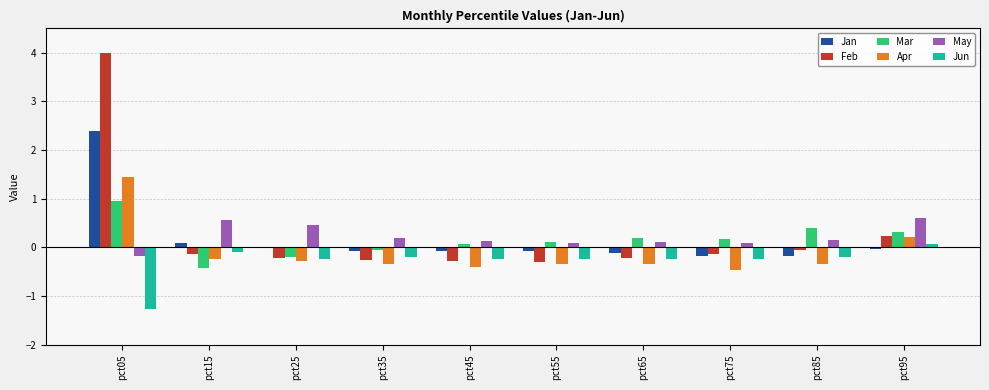

The May series shows 0.6 at pct15. True or false?

True